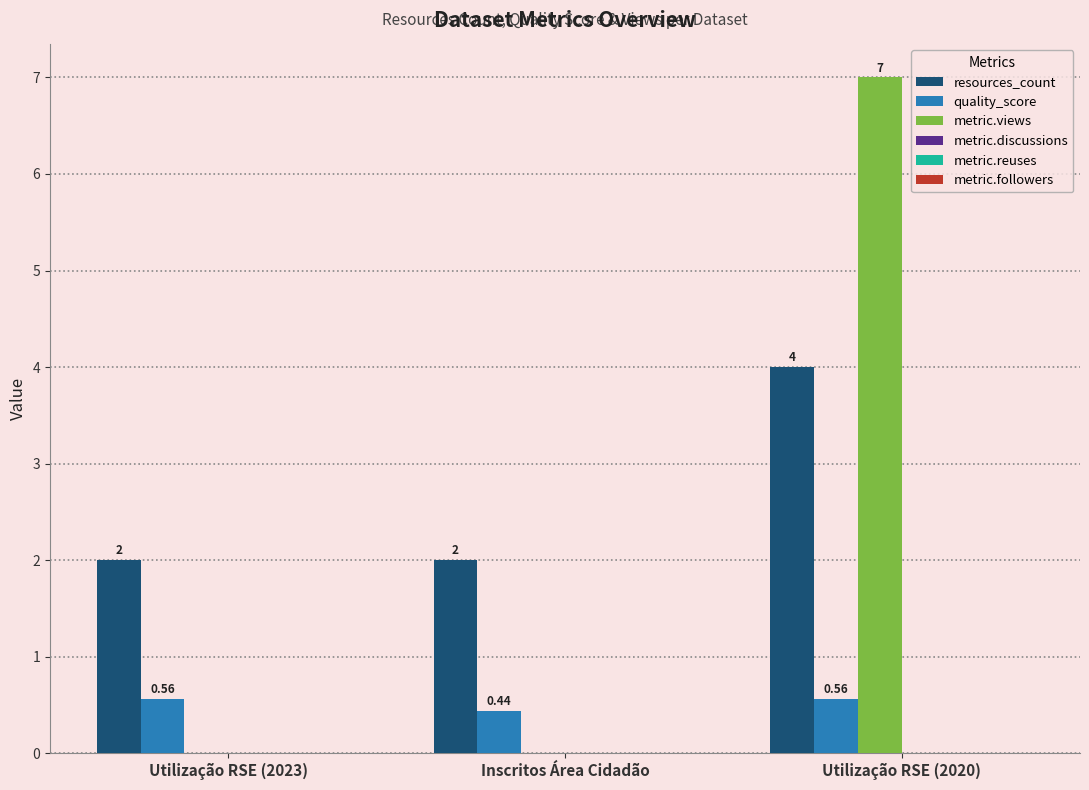

Which category has the highest value across all series?

Utilização RSE (2020)